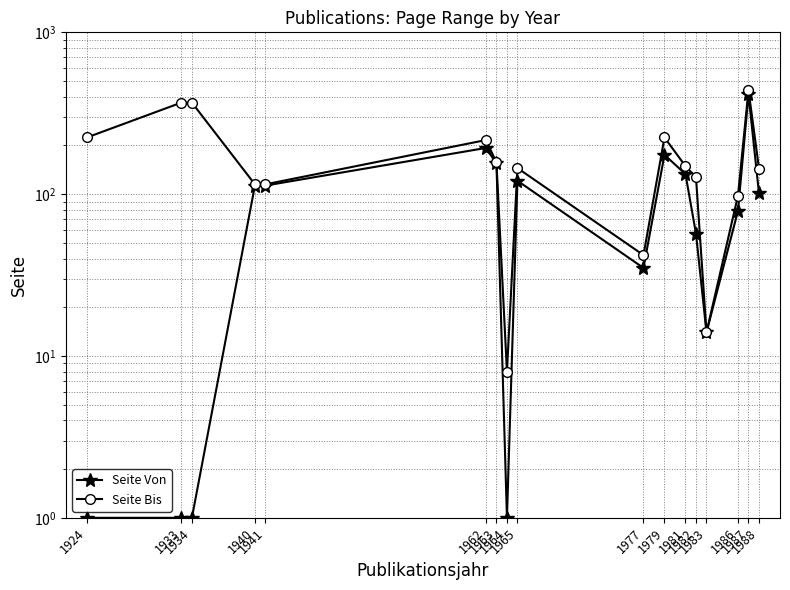

Which series has the largest range (max minus min)?

Seite Bis